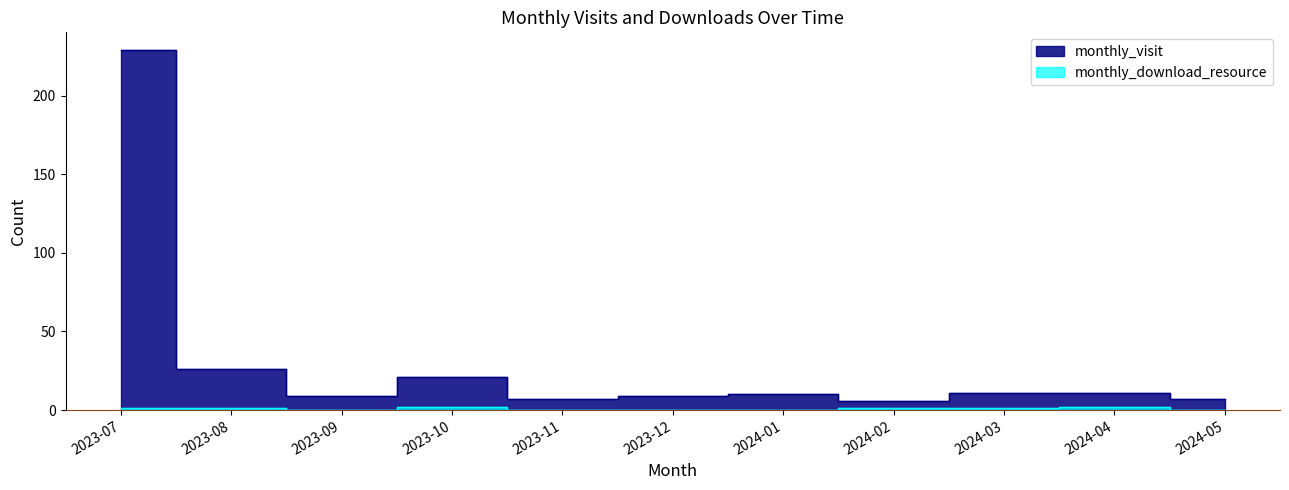

How many lines are shown in the chart?

2